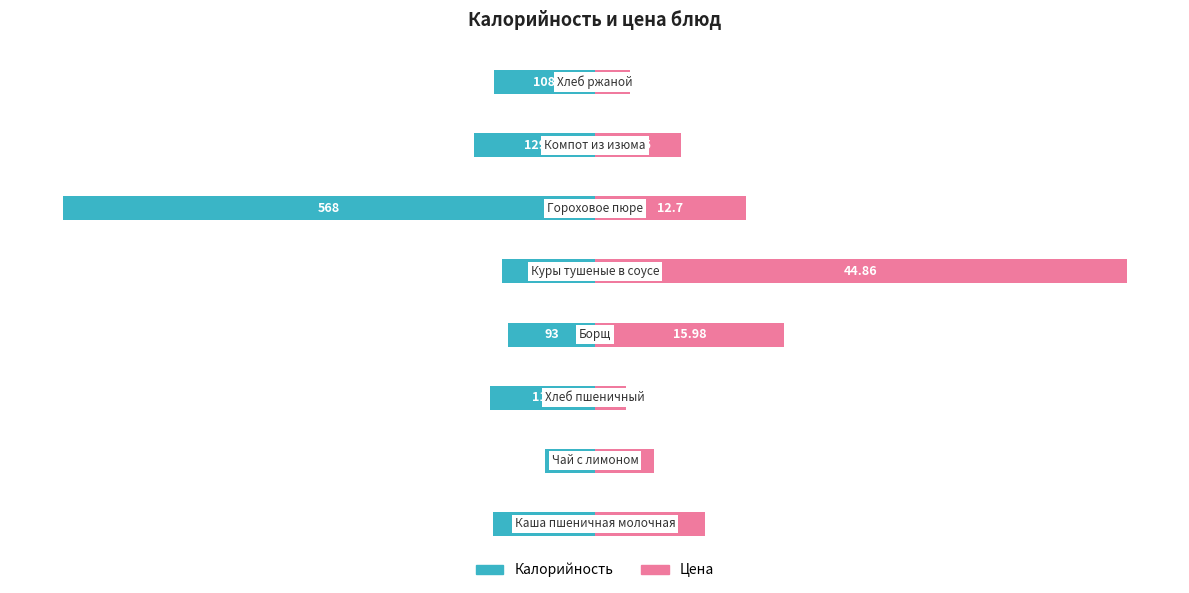

What are all the series names shown in the legend?

Калорийность, Цена